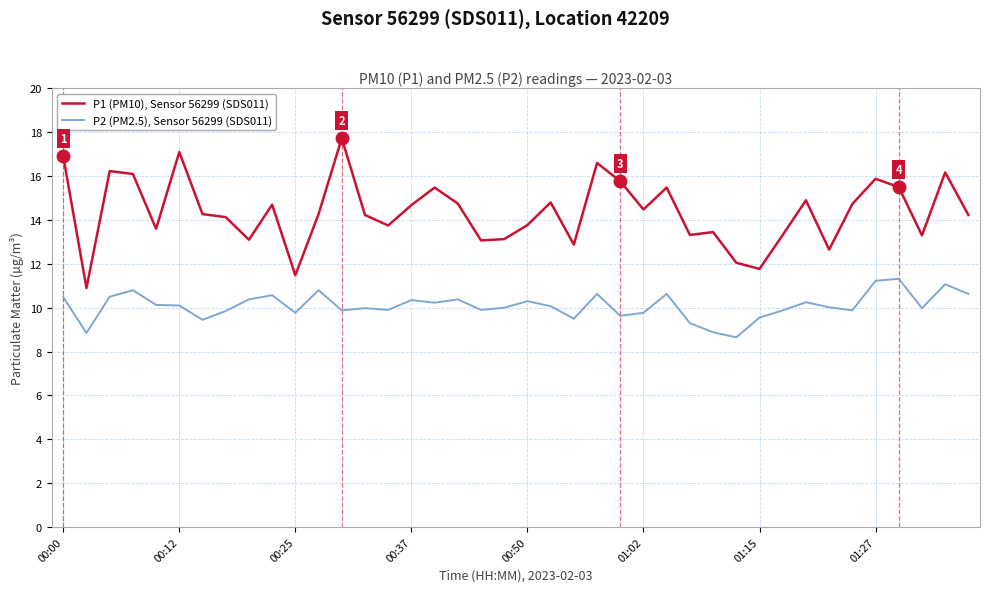

Which series has the largest range (max minus min)?

P1 (PM10), Sensor 56299 (SDS011)